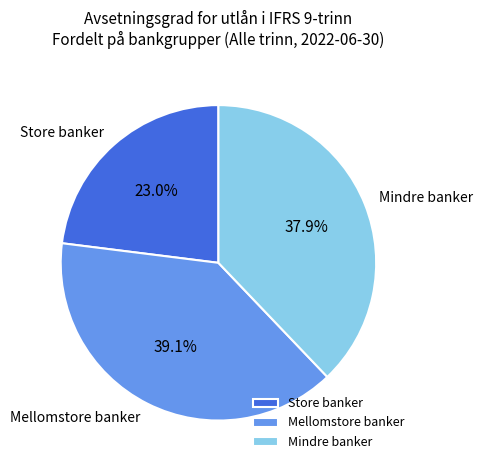

Rank the categories by value from highest to lowest.

Mellomstore banker, Mindre banker, Store banker